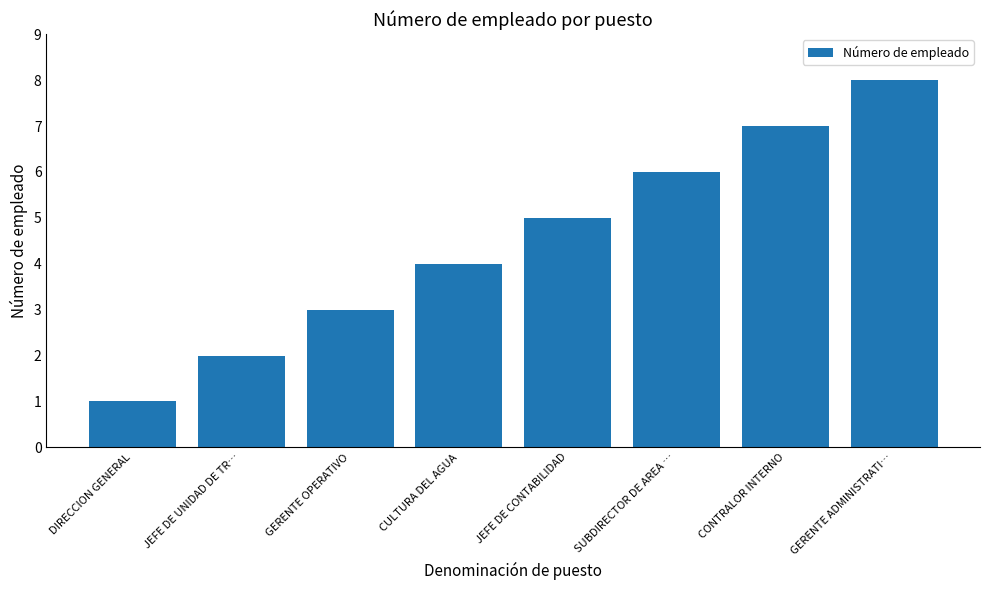

At which category does the chart reach its peak across all series?

GERENTE ADMINISTRATI…